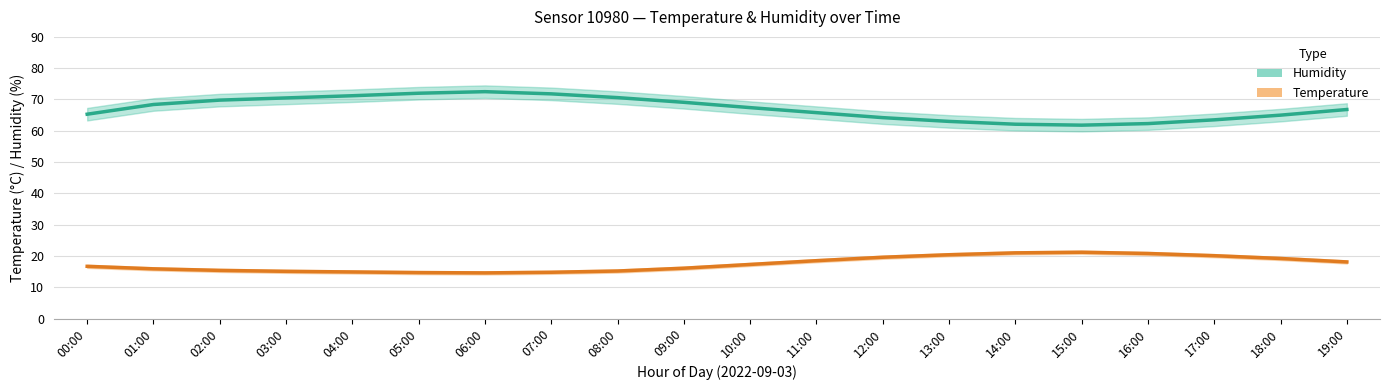

What is the label of the 11th point from the right?

09:00